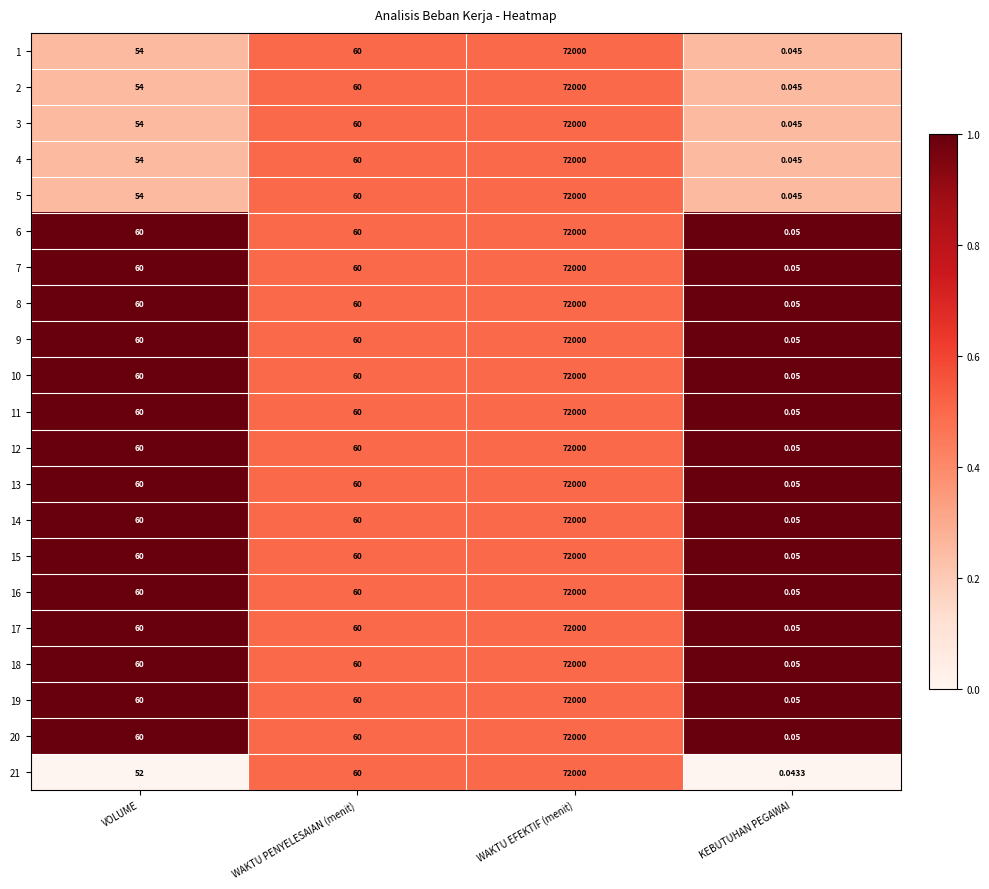

List the labels in order of 1 value, largest first.

WAKTU EFEKTIF (menit), WAKTU PENYELESAIAN (menit), VOLUME, KEBUTUHAN PEGAWAI